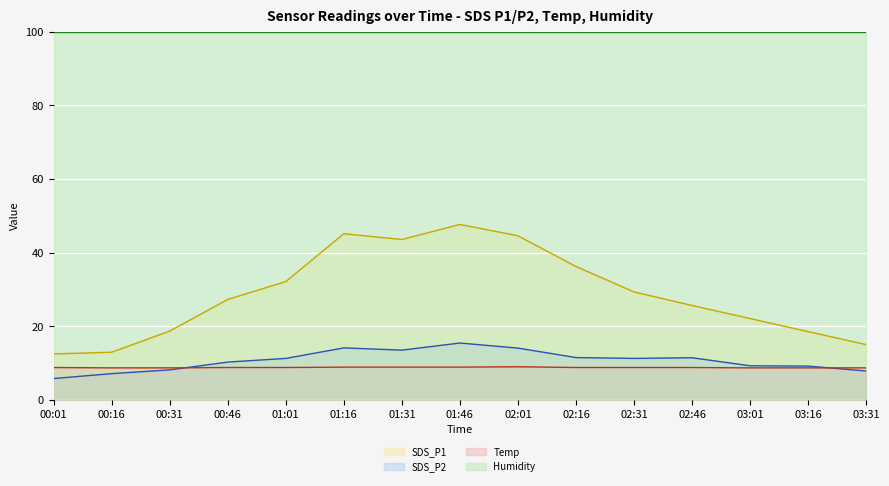

At 00:46, list the series in order from smallest to largest.

Temp, SDS_P2, SDS_P1, Humidity